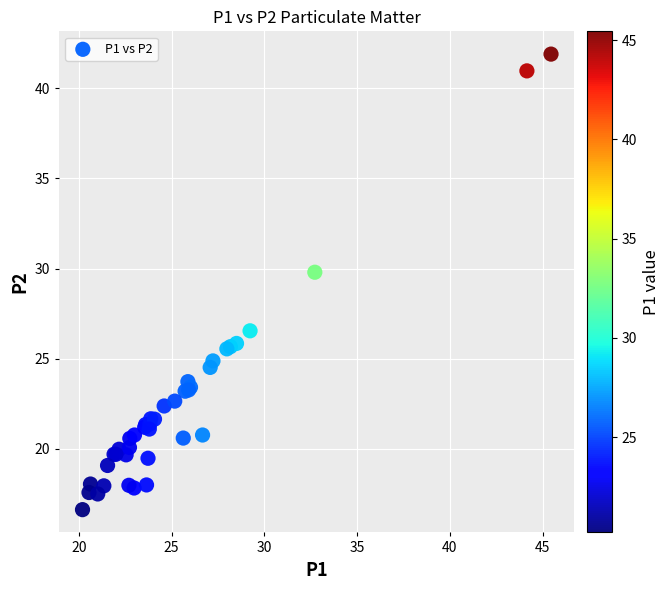

What Y value in the scatter plot is closest to 29?

29.8